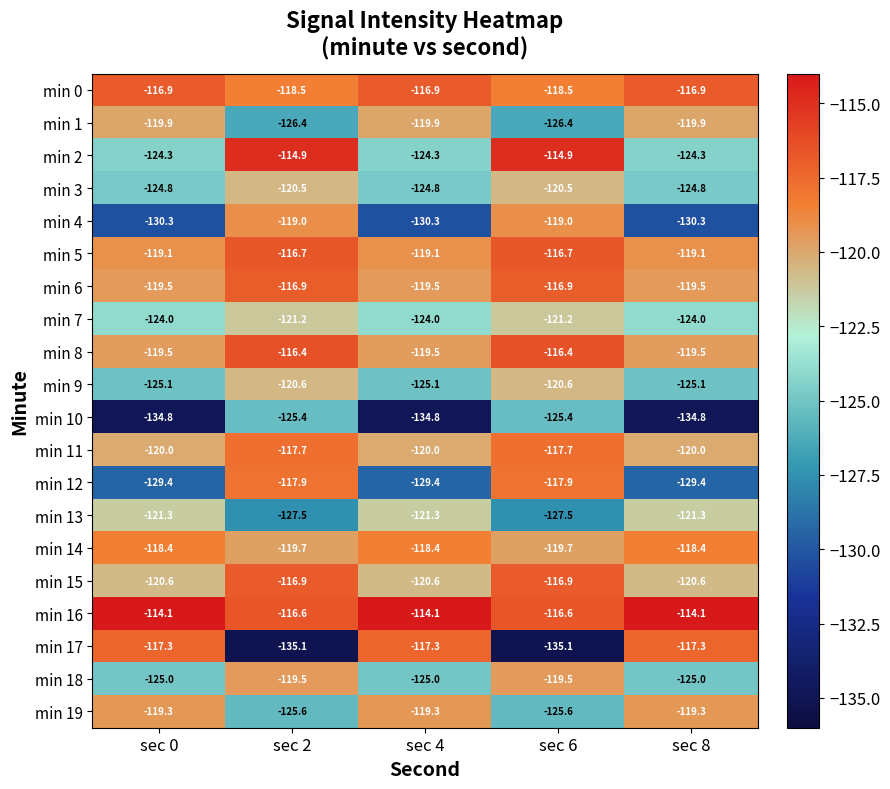

What is the difference between the min 18 values at sec 2 and sec 0?

5.5